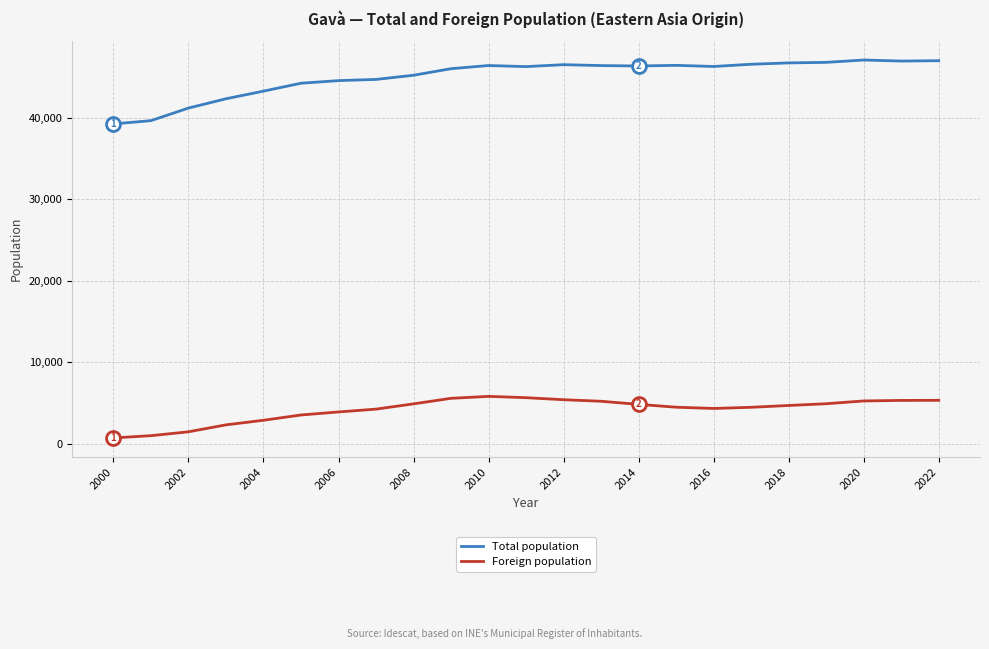

True or false: Total population and Foreign population cross at least once.

False